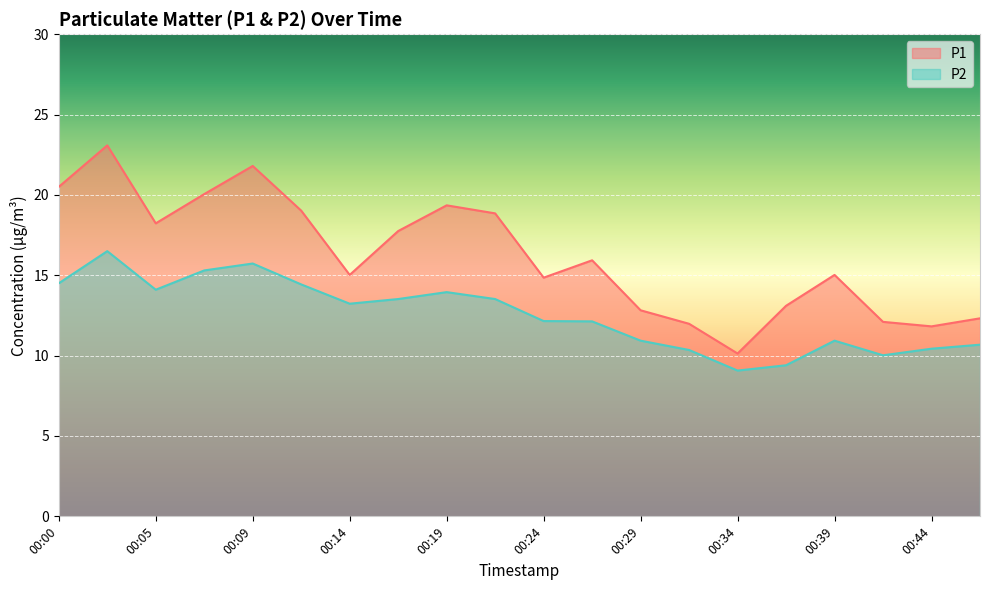

Reading right to left, extract all data points from this chart.

P1: 12.3	11.8	12.1	15.0	13.1	10.1	12.0	12.8	15.9	14.8	18.9	19.4	17.8	15.0	19.0	21.8	20.1	18.2	23.1	20.5
P2: 10.7	10.4	10.0	10.9	9.4	9.1	10.3	10.9	12.1	12.2	13.5	13.9	13.5	13.2	14.4	15.7	15.3	14.1	16.5	14.5